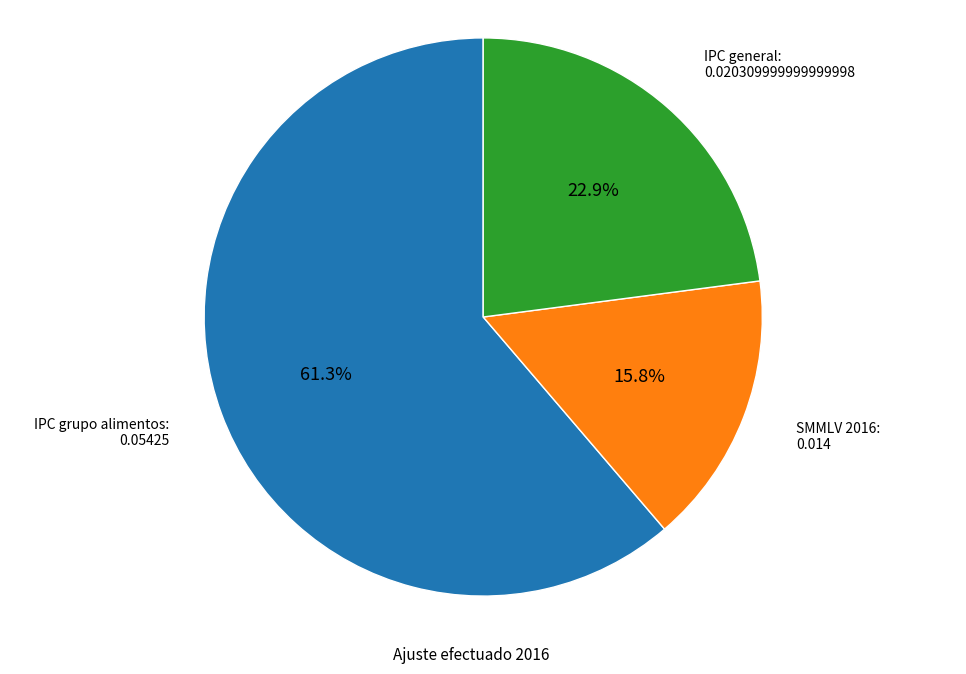

To the nearest percent, what is the average slice percentage?

33%